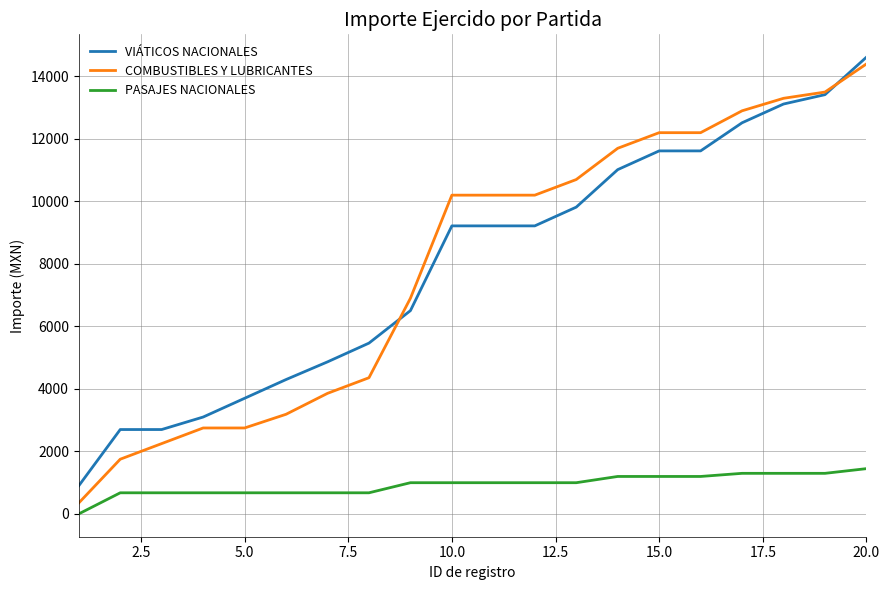

Reading left to right, list all the values displayed in this chart.

VIÁTICOS NACIONALES: 900.0	2700.0	2700.0	3100.0	3700.0	4300.0	4866.0	5466.0	6506.0	9218.5	9218.5	9218.5	9818.5	11018.5	11618.5	11618.5	12518.5	13118.5	13418.5	14618.5
COMBUSTIBLES Y LUBRICANTES: 350.0	1750.0	2250.0	2750.0	2750.0	3188.3	3858.1	4358.1	6901.9	10201.8	10201.8	10201.8	10701.8	11701.8	12201.8	12201.8	12901.8	13301.8	13501.8	14401.8
PASAJES NACIONALES: 0.0	675.0	675.0	675.0	675.0	675.0	675.0	675.0	998.0	998.0	998.0	998.0	998.0	1198.0	1198.0	1198.0	1298.0	1298.0	1298.0	1448.0